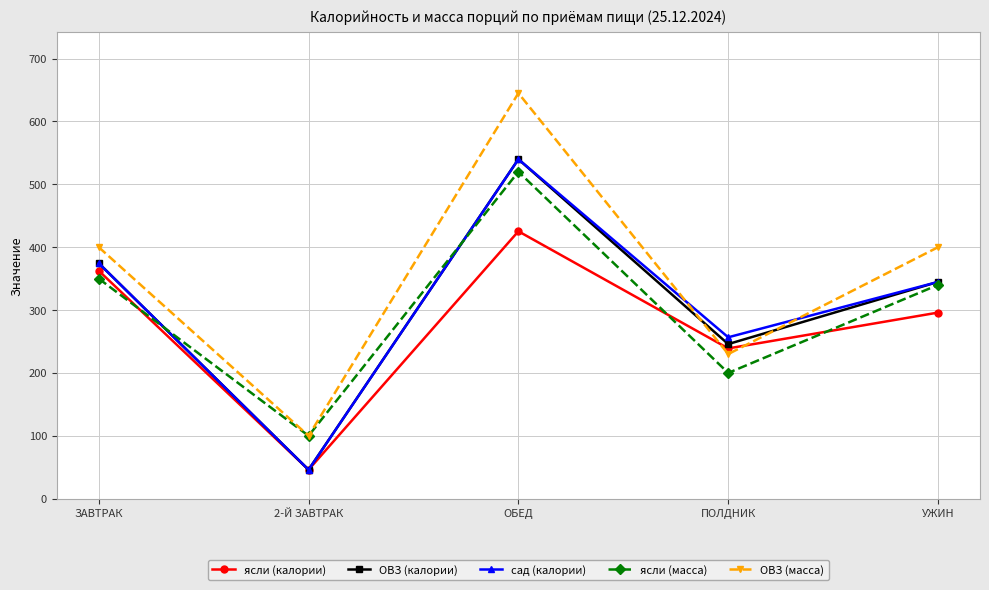

What are all the series names shown in the legend?

ясли (калории), ОВЗ (калории), сад (калории), ясли (масса), ОВЗ (масса)